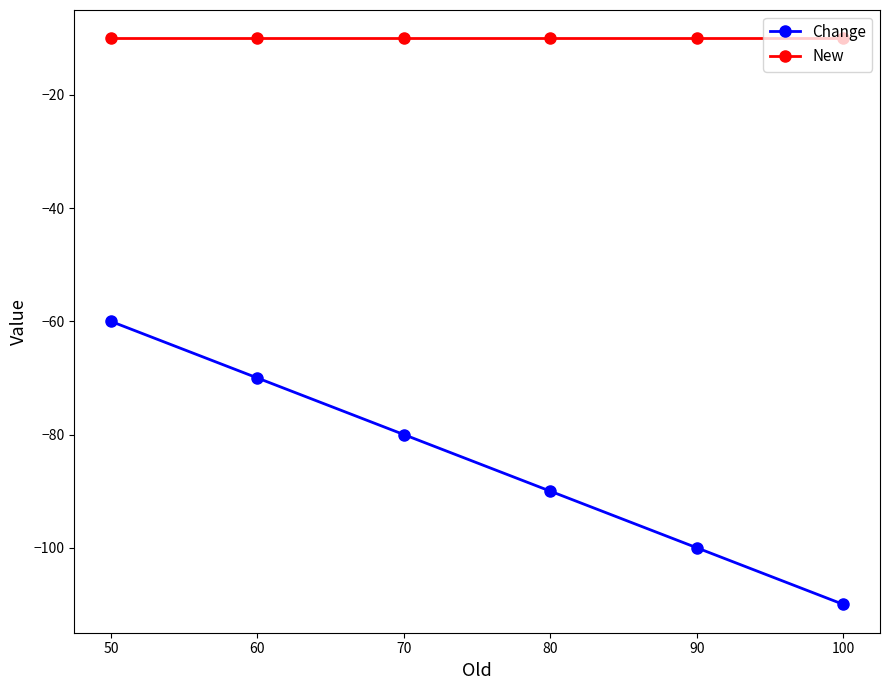

True or false: Change has more than 0 interior local peaks.

False